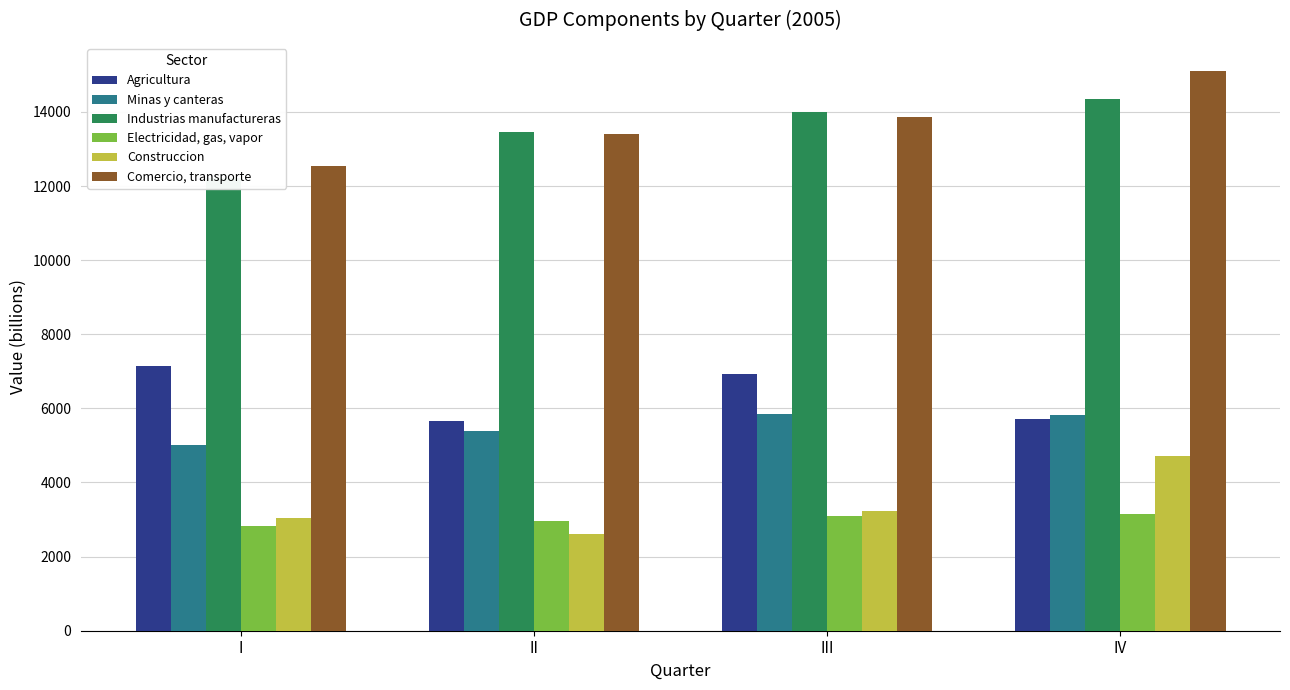

Reading left to right, extract all data points from this chart.

Agricultura: I=7143.6	II=5664.8	III=6916.5	IV=5714.3
Minas y canteras: I=5012.7	II=5398.4	III=5850.8	IV=5810.4
Industrias manufactureras: I=12225.3	II=13462.6	III=13999.0	IV=14357.6
Electricidad, gas, vapor: I=2829.3	II=2955.4	III=3099.6	IV=3150.4
Construccion: I=3031.5	II=2620.3	III=3217.7	IV=4716.1
Comercio, transporte: I=12540.4	II=13404.8	III=13862.1	IV=15108.4